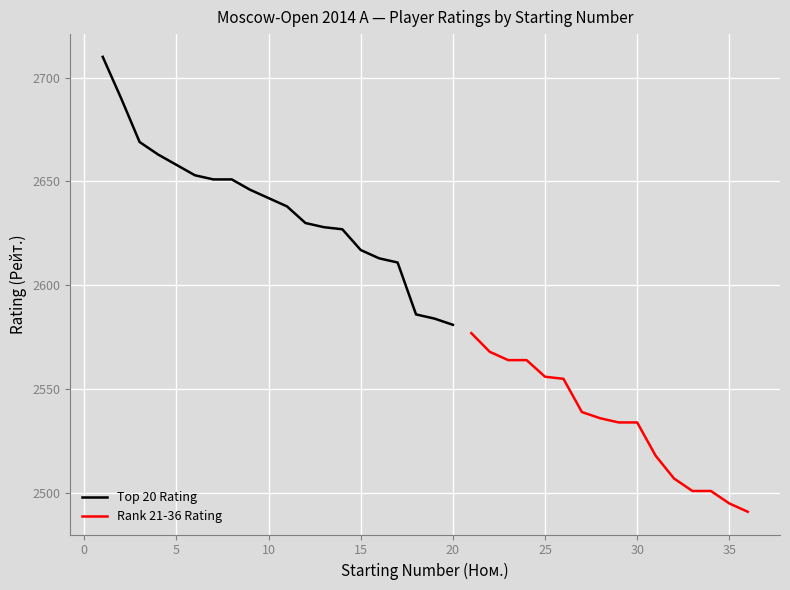

What is the sum of all values?

52748